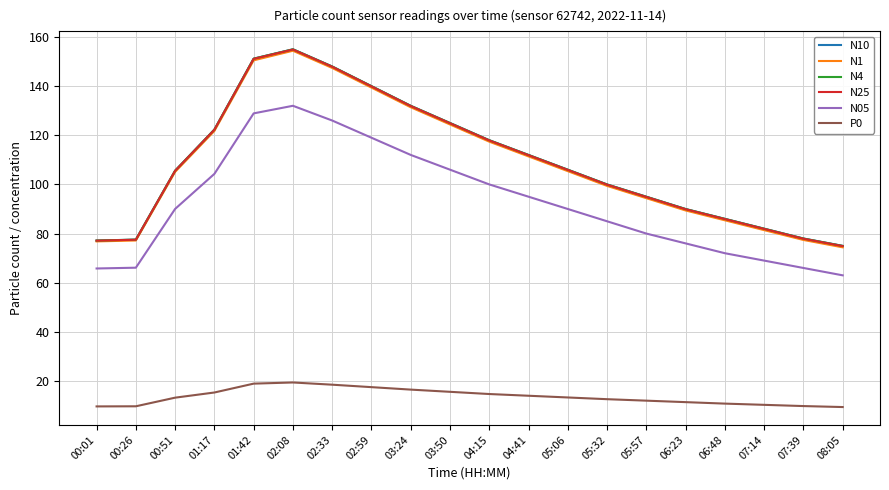

True or false: N25 and N1 cross at least once.

False